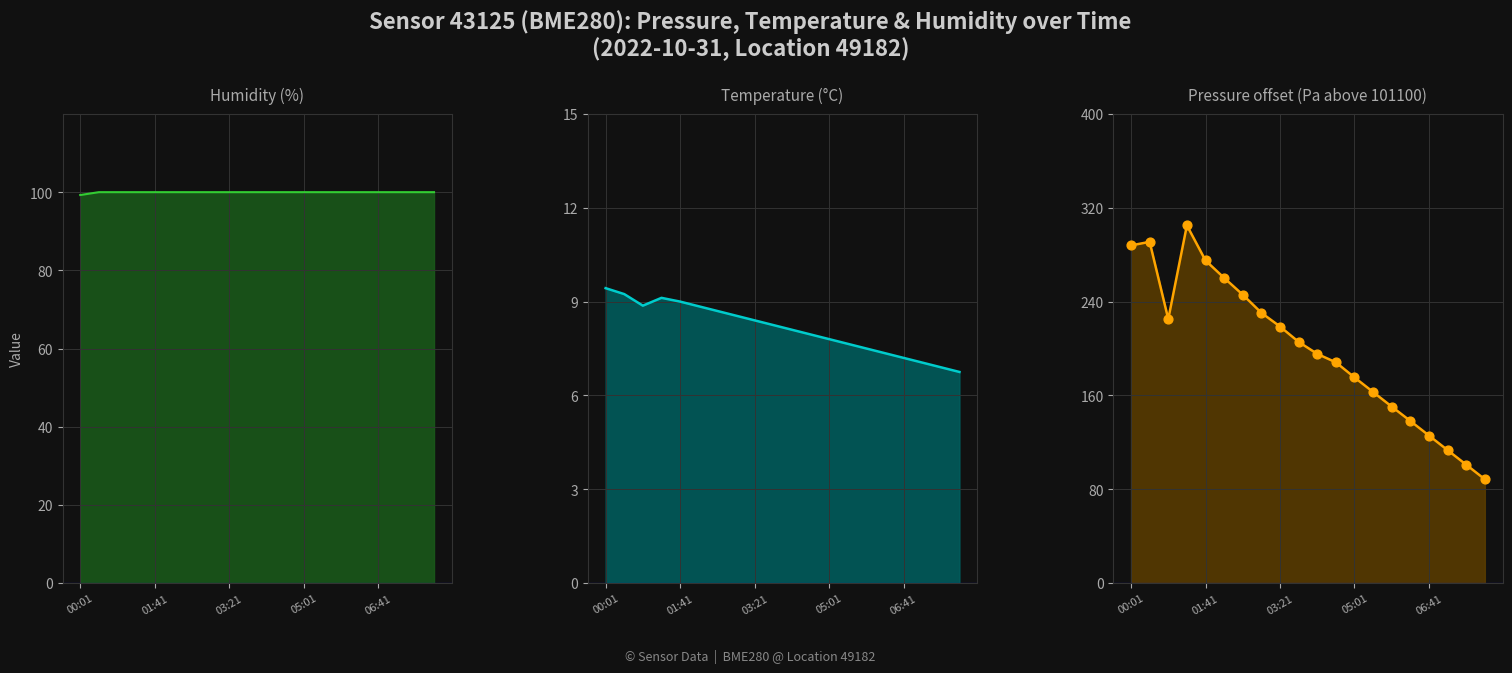

Which series reaches the minimum Y coordinate?

temperature